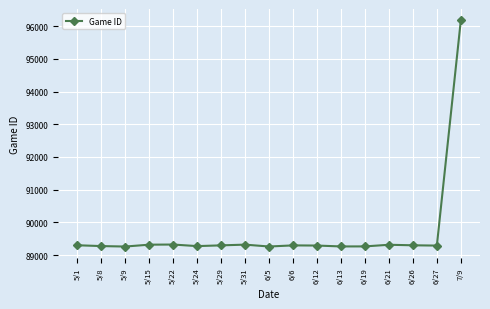

Approximately how many times larger is the value at 5/24 compared to 5/22?

1.0